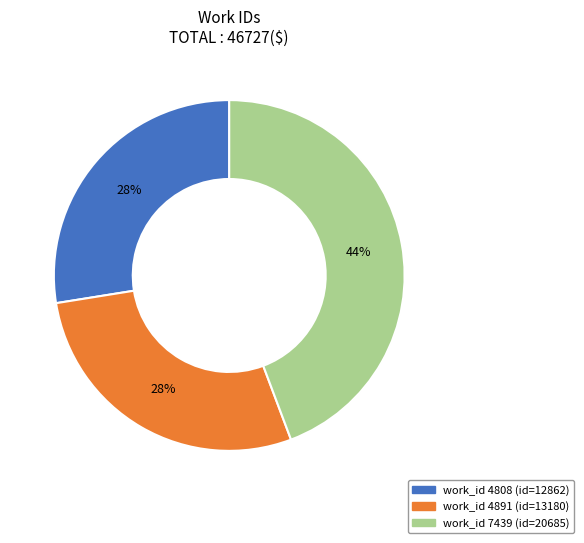

To the nearest percent, what is the average slice percentage?

33%